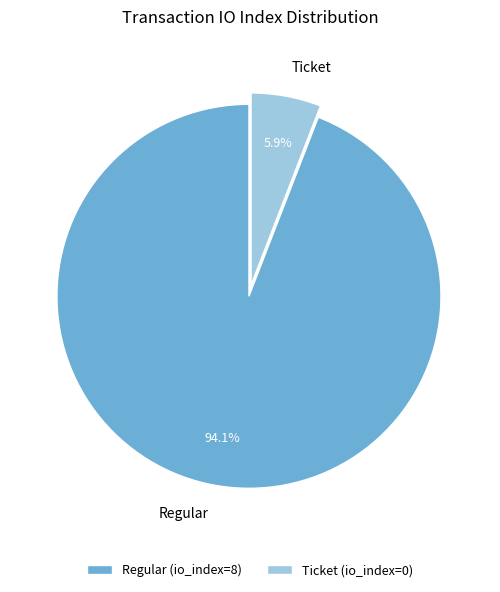

Which has a higher value, Ticket or Regular?

Regular